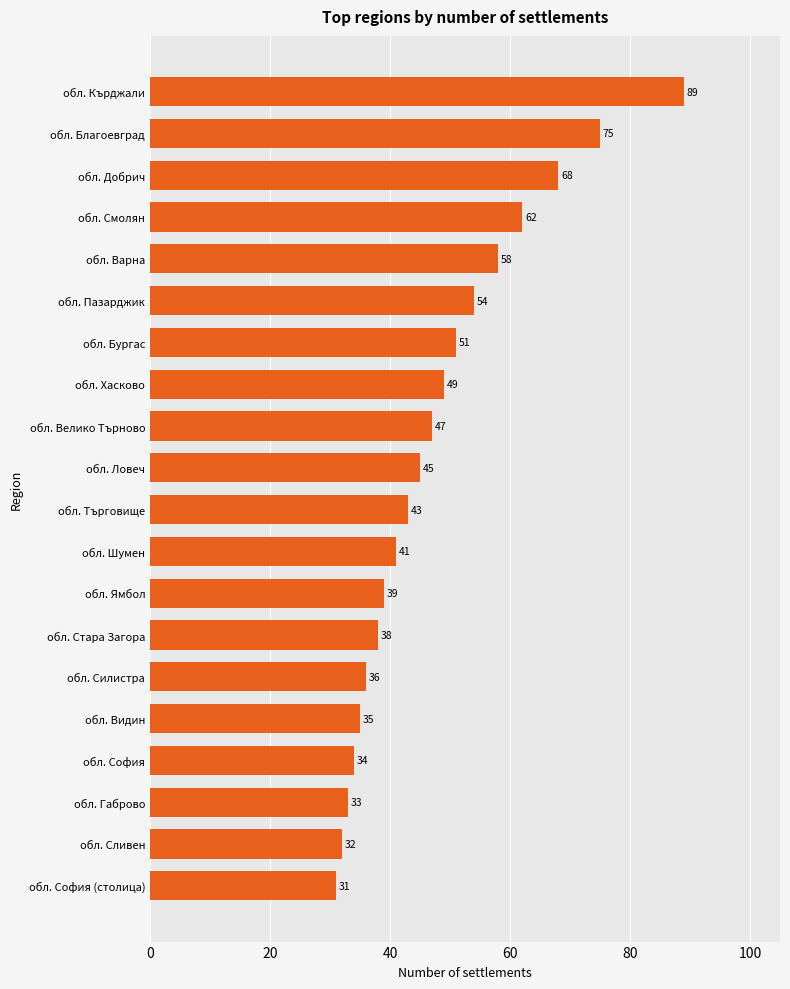

List the labels in order of value, largest first.

обл. Кърджали, обл. Благоевград, обл. Добрич, обл. Смолян, обл. Варна, обл. Пазарджик, обл. Бургас, обл. Хасково, обл. Велико Търново, обл. Ловеч, обл. Търговище, обл. Шумен, обл. Ямбол, обл. Стара Загора, обл. Силистра, обл. Видин, обл. София, обл. Габрово, обл. Сливен, обл. София (столица)